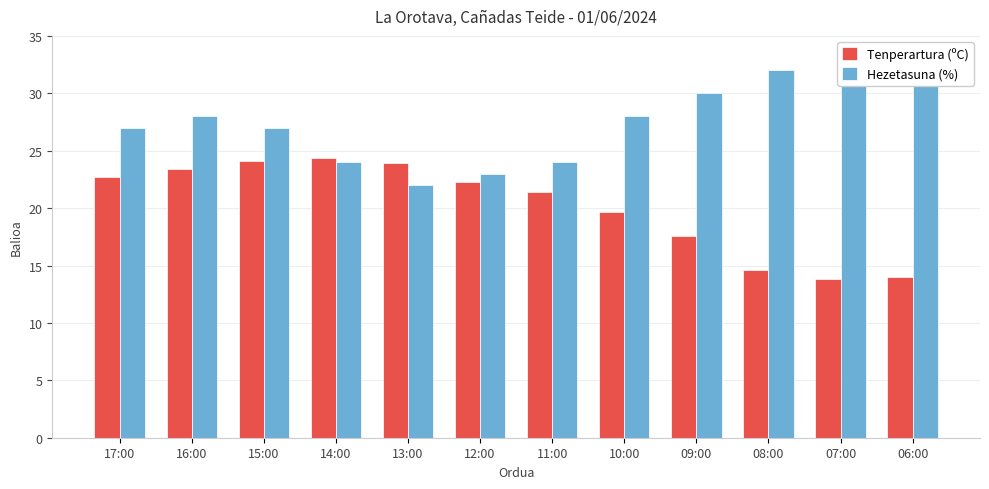

How many bars are there in total?

24